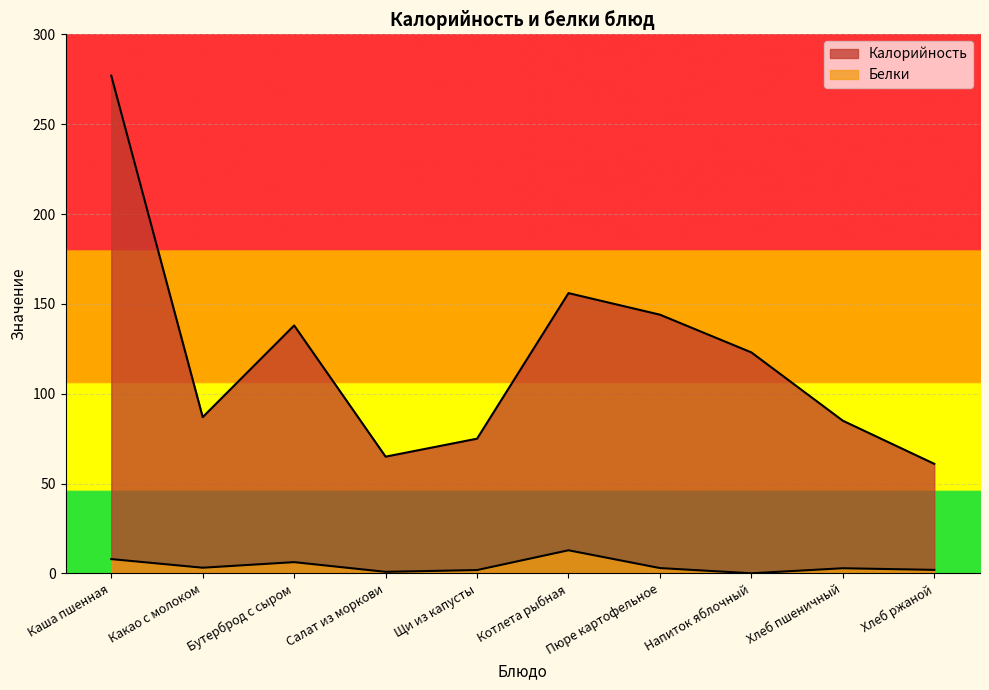

What is the label of the 2nd point from the right?

Хлеб пшеничный